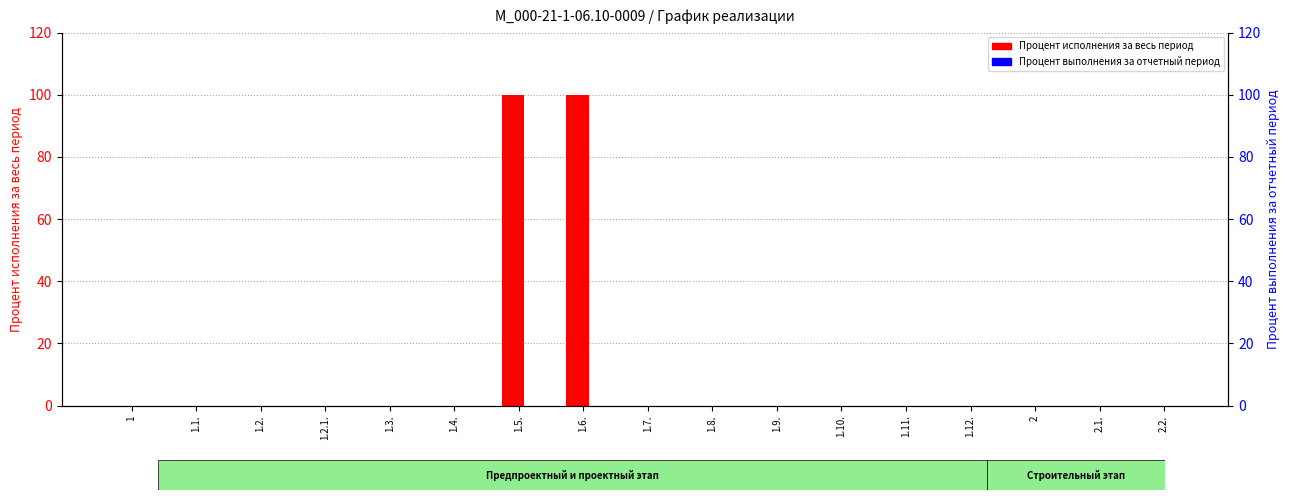

List the series in order of their overall mean, highest first.

Процент исполнения за весь период, Процент выполнения за отчетный период